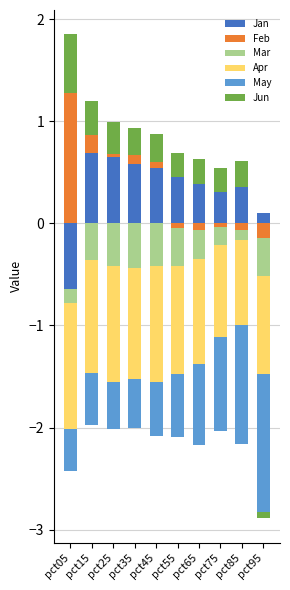

How many groups of bars are there?

10